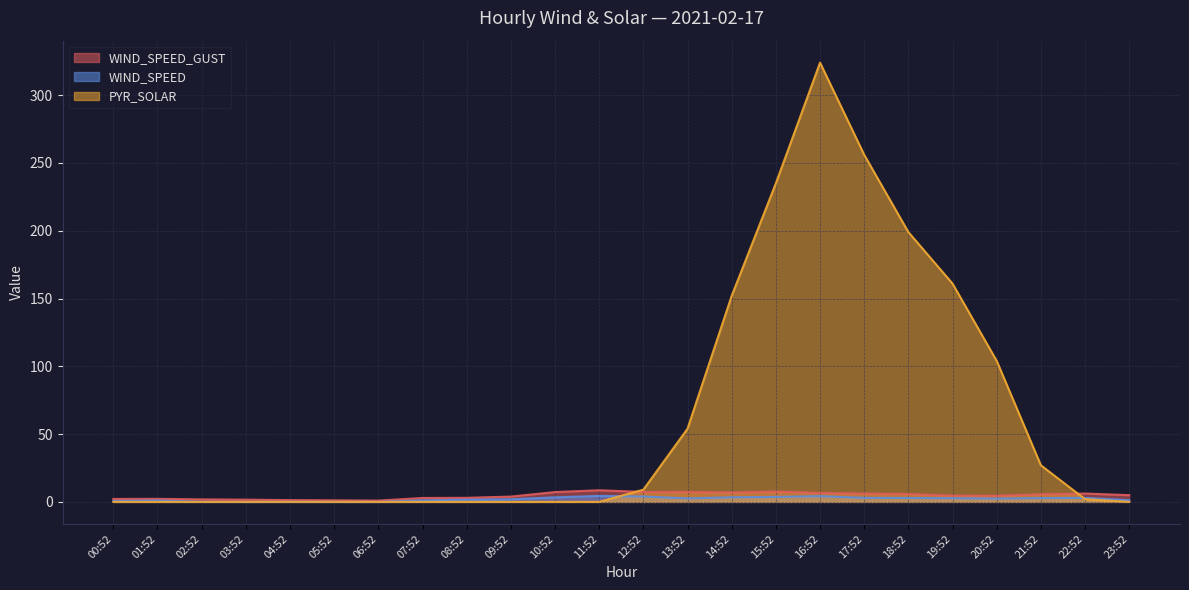

Does the chart display data point markers on the line(s)?

No